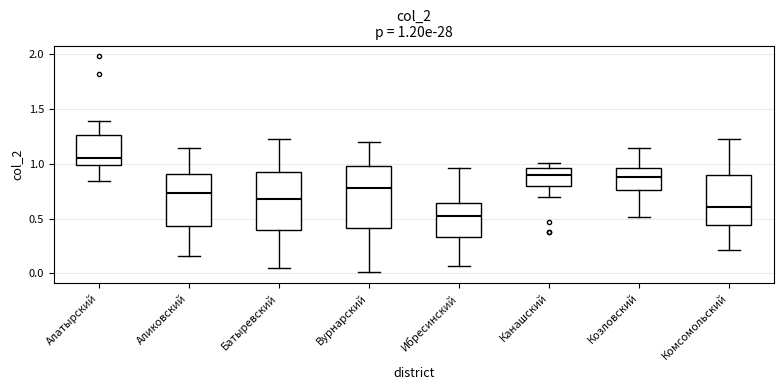

Which box's median line is the highest?

Алатырский